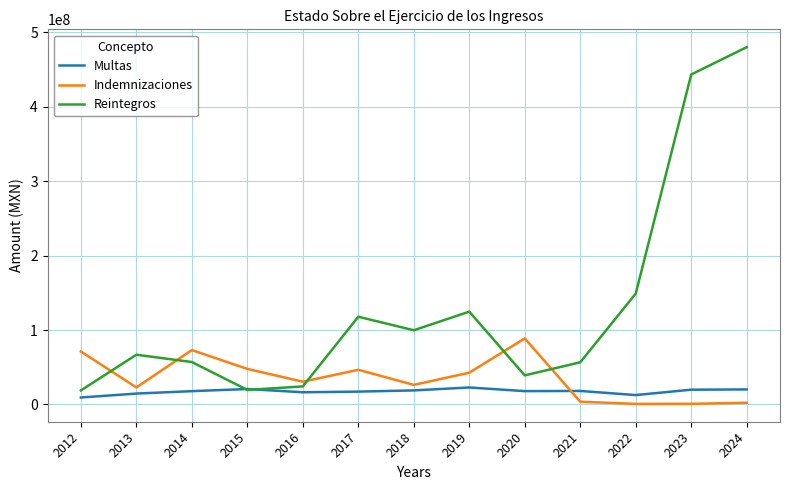

What is the maximum value for Indemnizaciones?

88722188.0